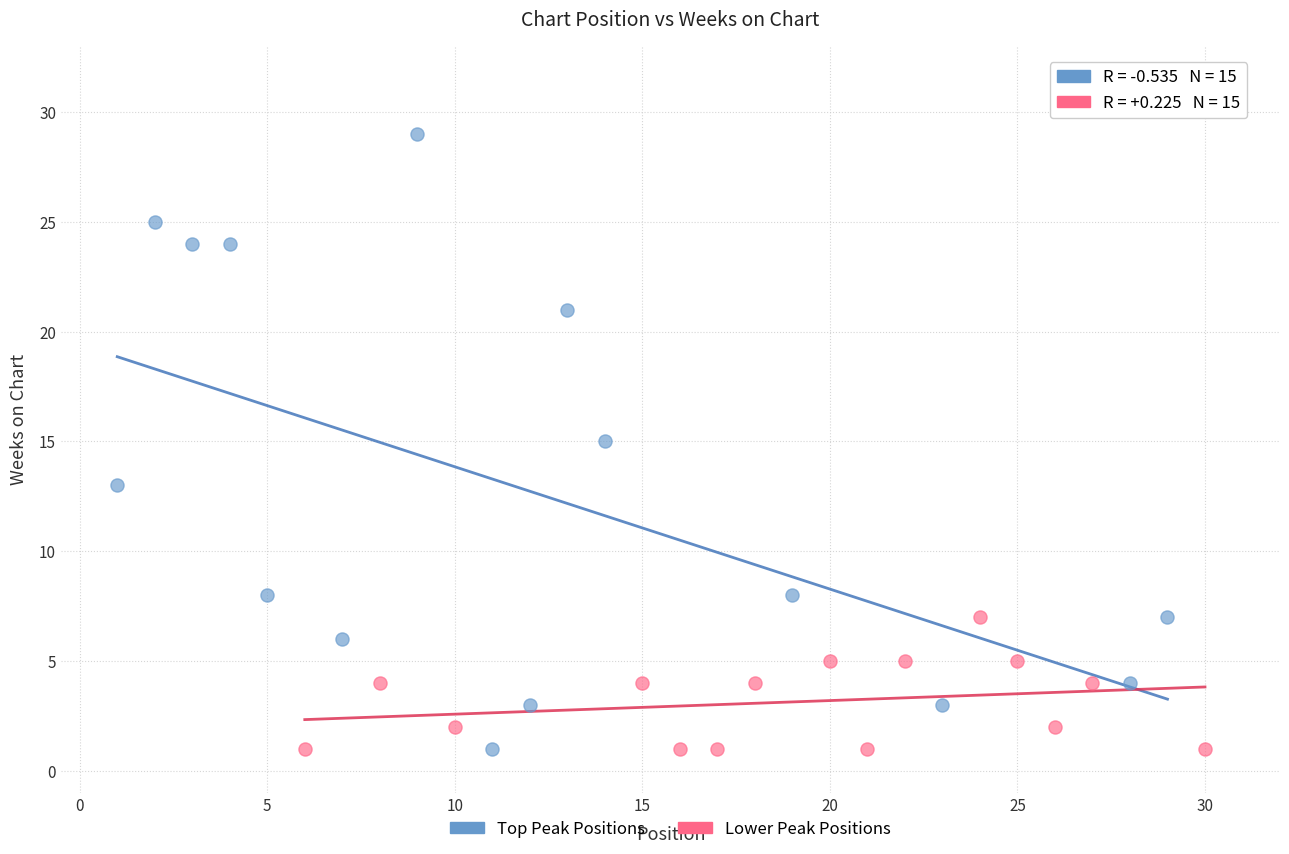

What are all the series names shown in the legend?

Top Peak Positions, Lower Peak Positions